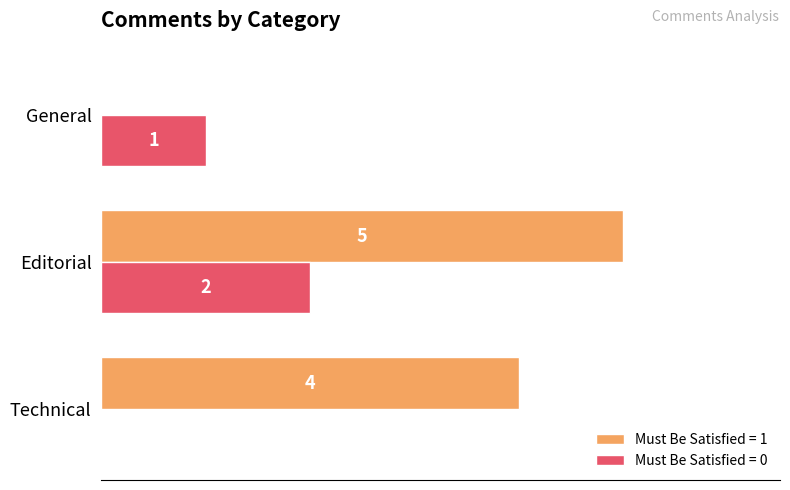

Which series has the largest range (max minus min)?

Must Be Satisfied = 1